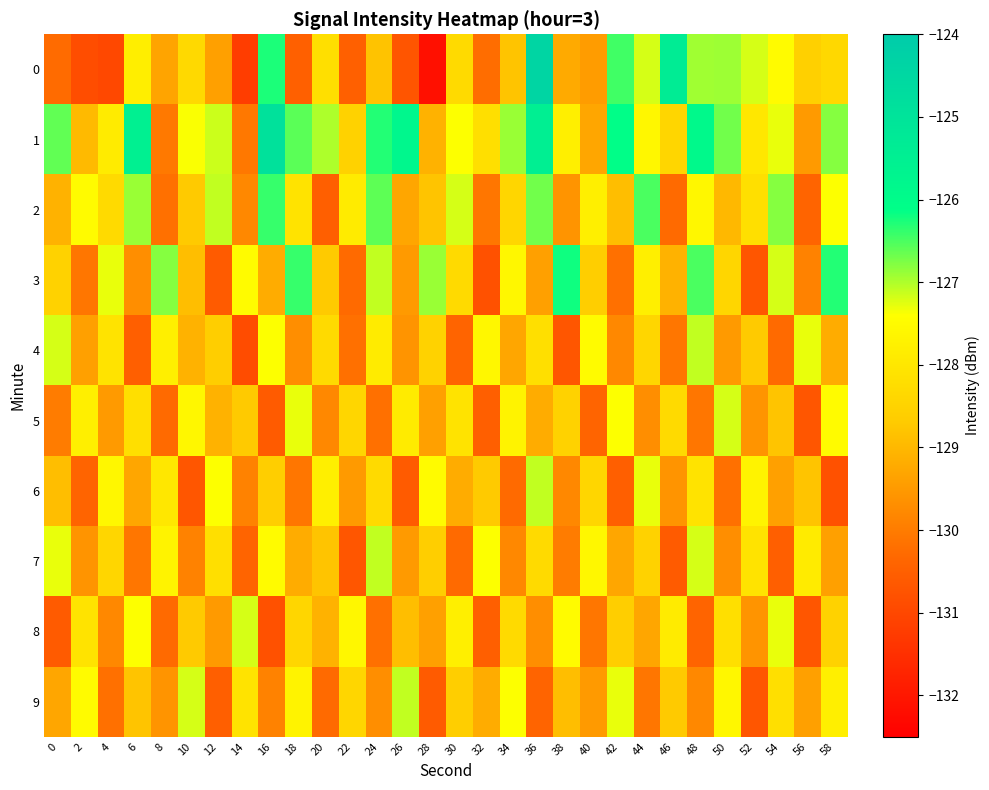

Between 22 and 24, which is larger?

24